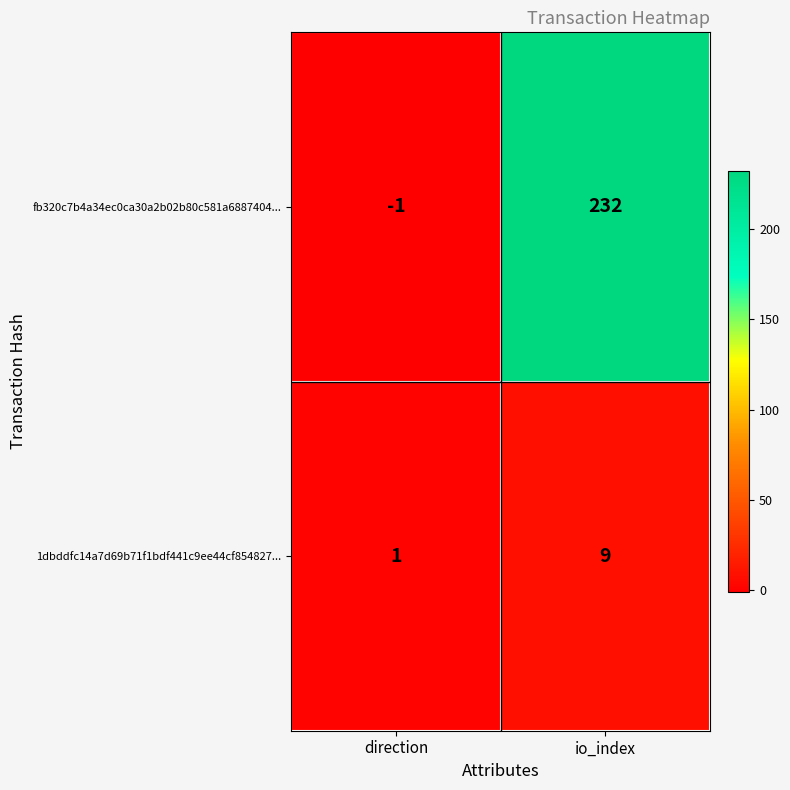

Which series has the largest total across all categories?

fb320c7b4a34ec0ca30a2b02b80c581a6887404...